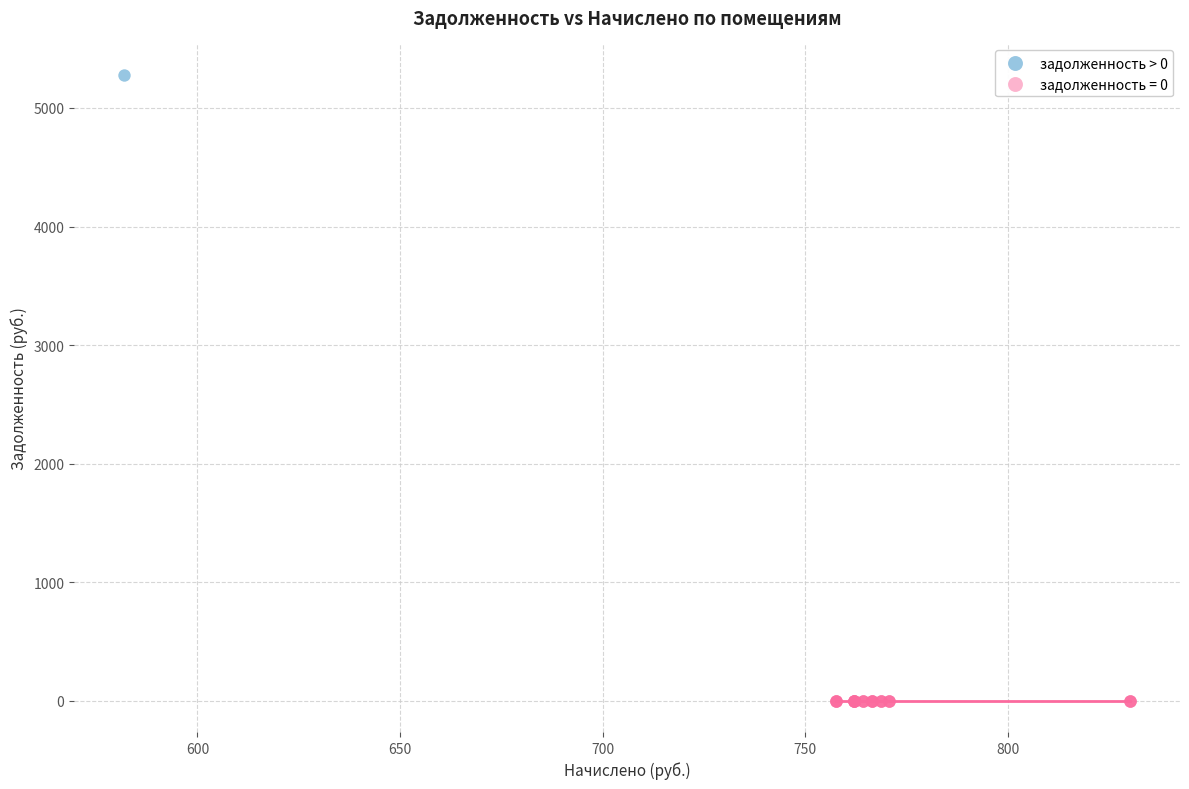

What are all the series names shown in the legend?

задолженность > 0, задолженность = 0